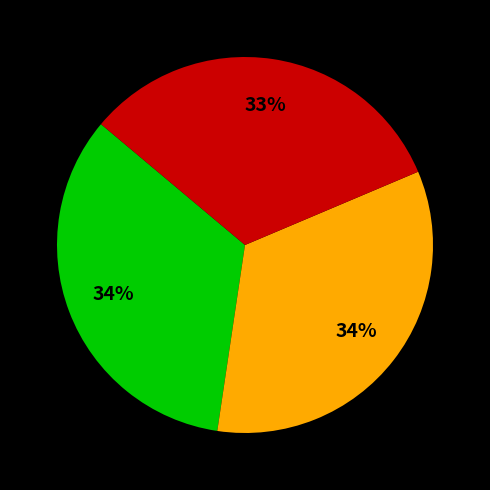

How many segments does this pie chart have?

3